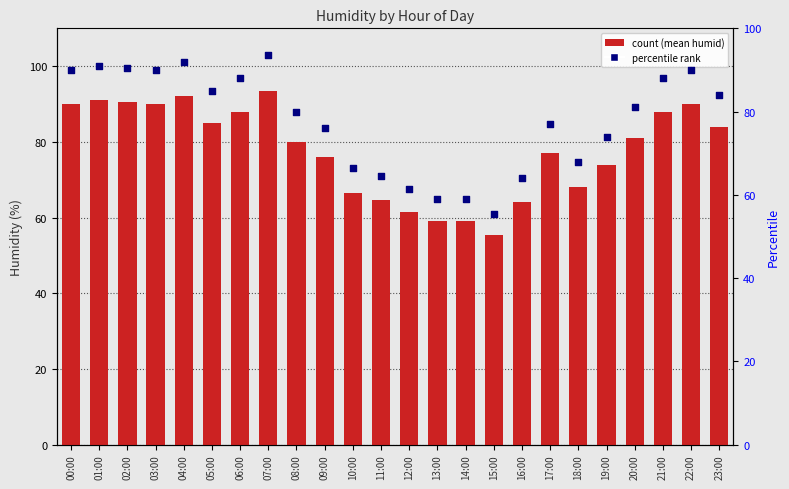

Which series has the largest total across all categories?

mean_humid